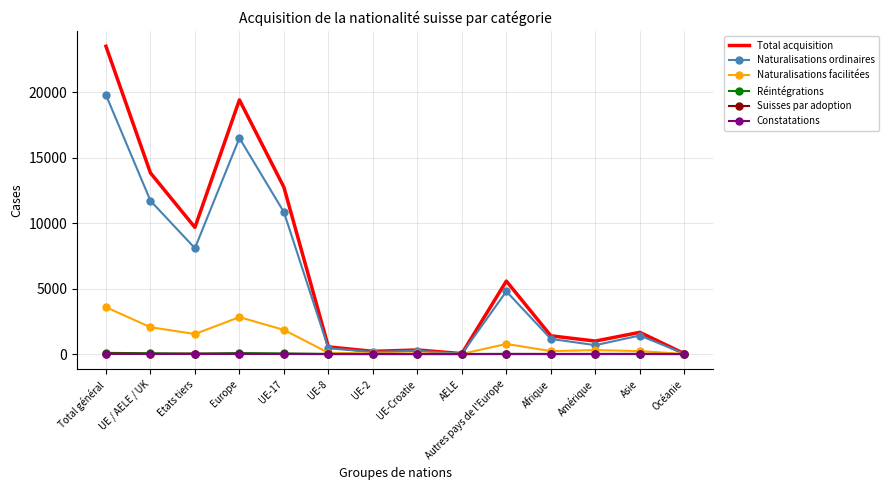

What is the sum of all Total acquisition values?

89861